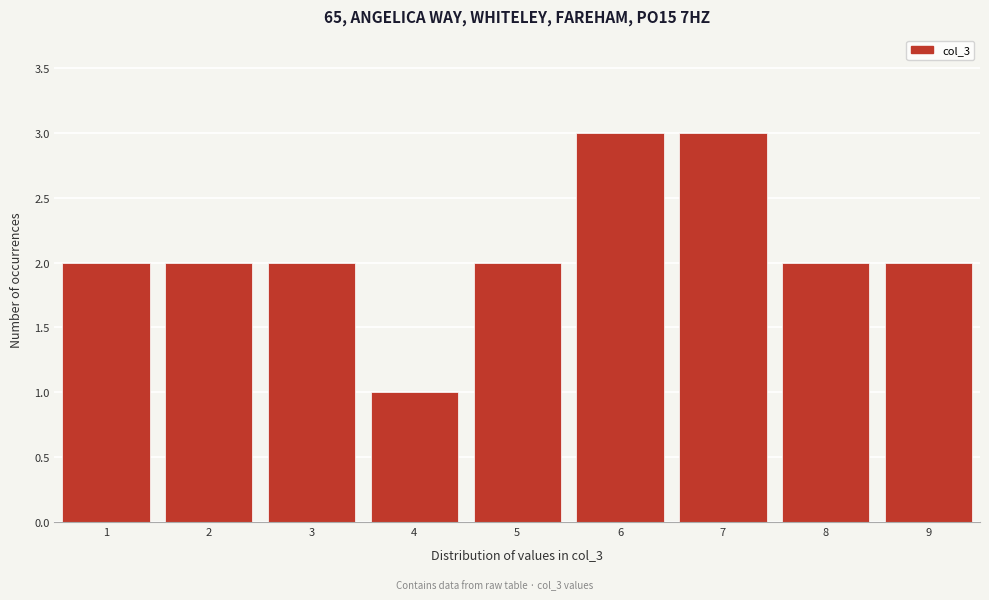

Reading left to right, transcribe this chart: for each bar, give the range it covers on the x-axis and its height. The values are not printed on the chart, so give them approximately, as read against the axis.

0.5 to 1.5: 2
1.5 to 2.5: 2
2.5 to 3.5: 2
3.5 to 4.5: 1
4.5 to 5.5: 2
5.5 to 6.5: 3
6.5 to 7.5: 3
7.5 to 8.5: 2
8.5 to 9.5: 2